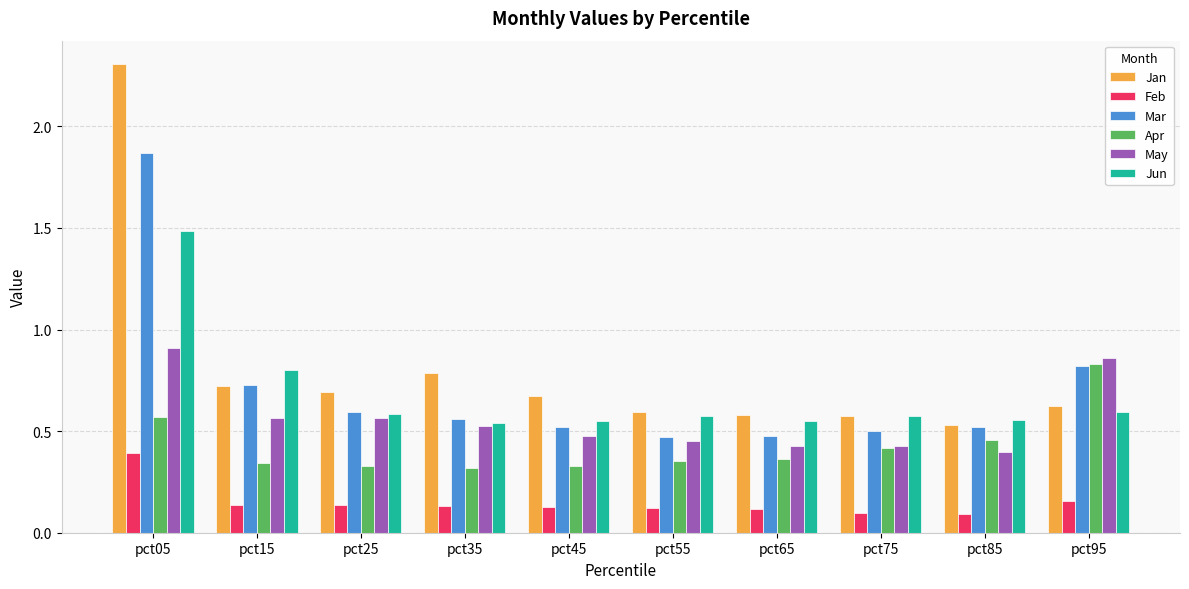

At which label is Jan closest to 1?

pct35